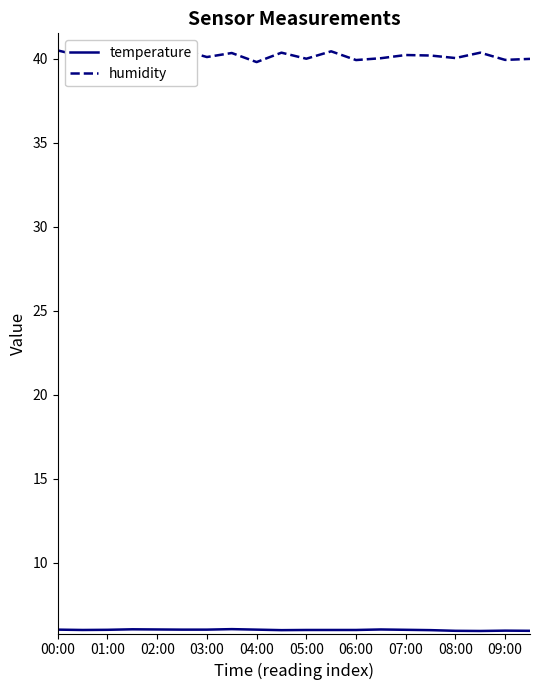

Rank the series by their average value, from highest to lowest.

humidity, temperature